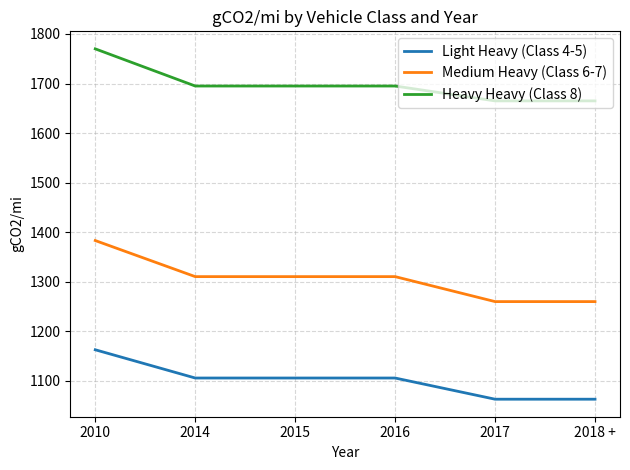

True or false: Heavy Heavy (Class 8) has more than 2 interior local peaks.

False